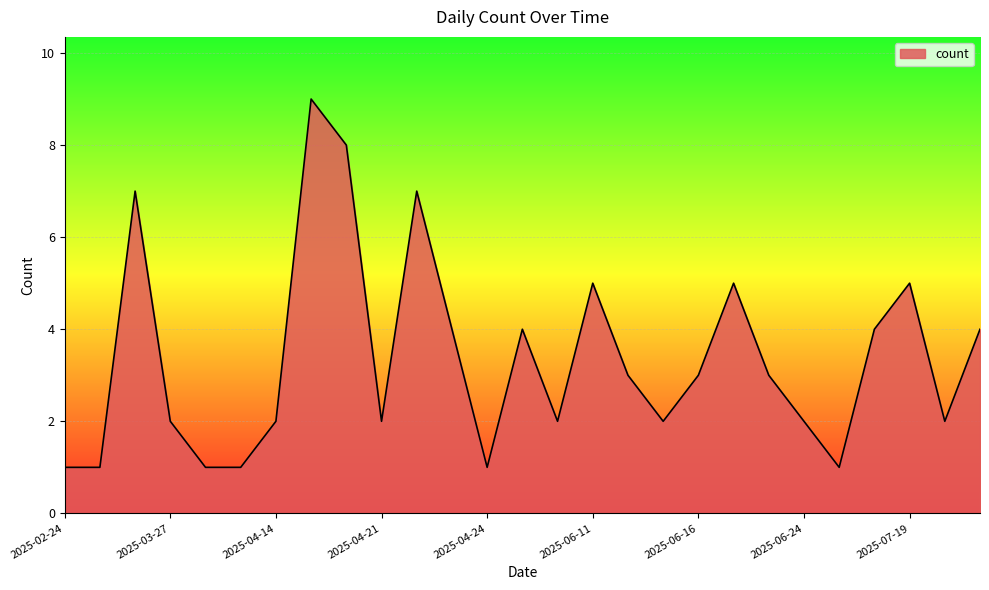

What is the difference between the maximum and minimum values?

8